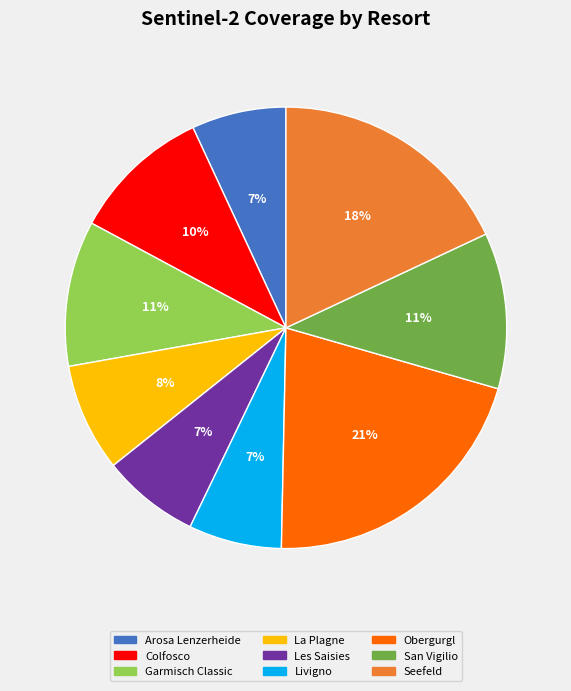

What percentage is the San Vigilio slice, to the nearest percent?

11%